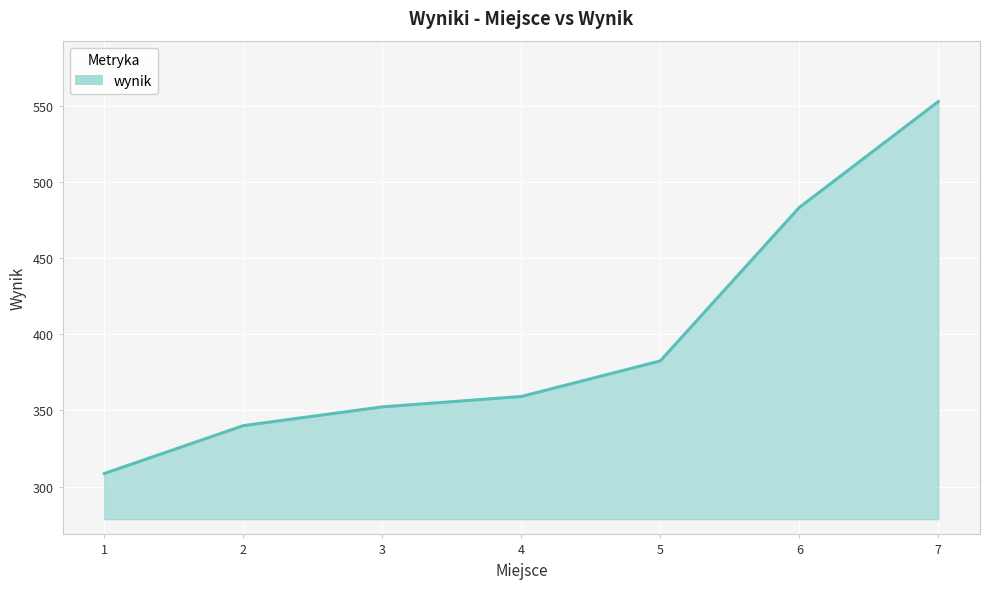

How many categories are shown in the chart?

7